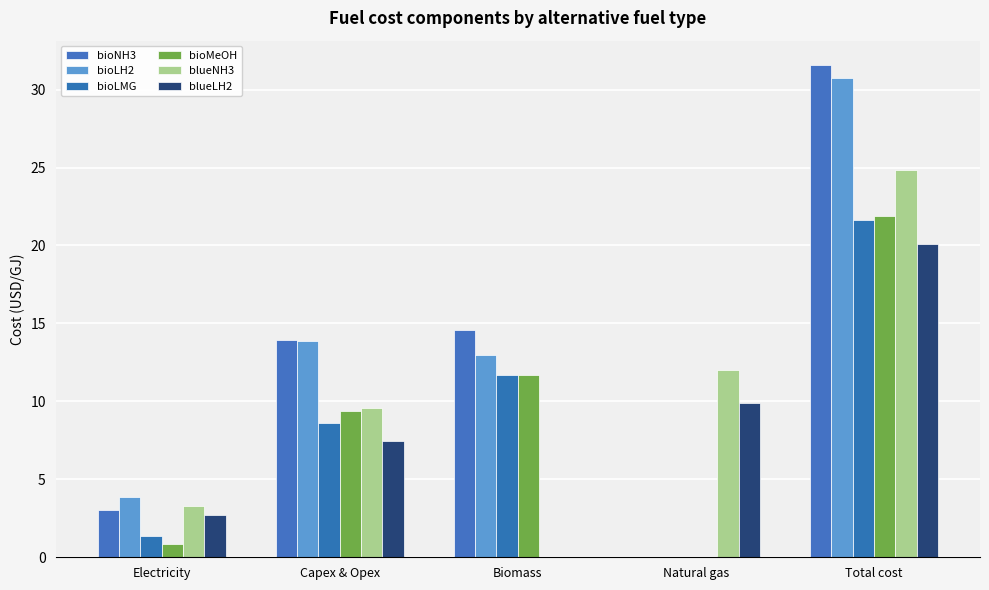

Count the number of categories in the chart.

5